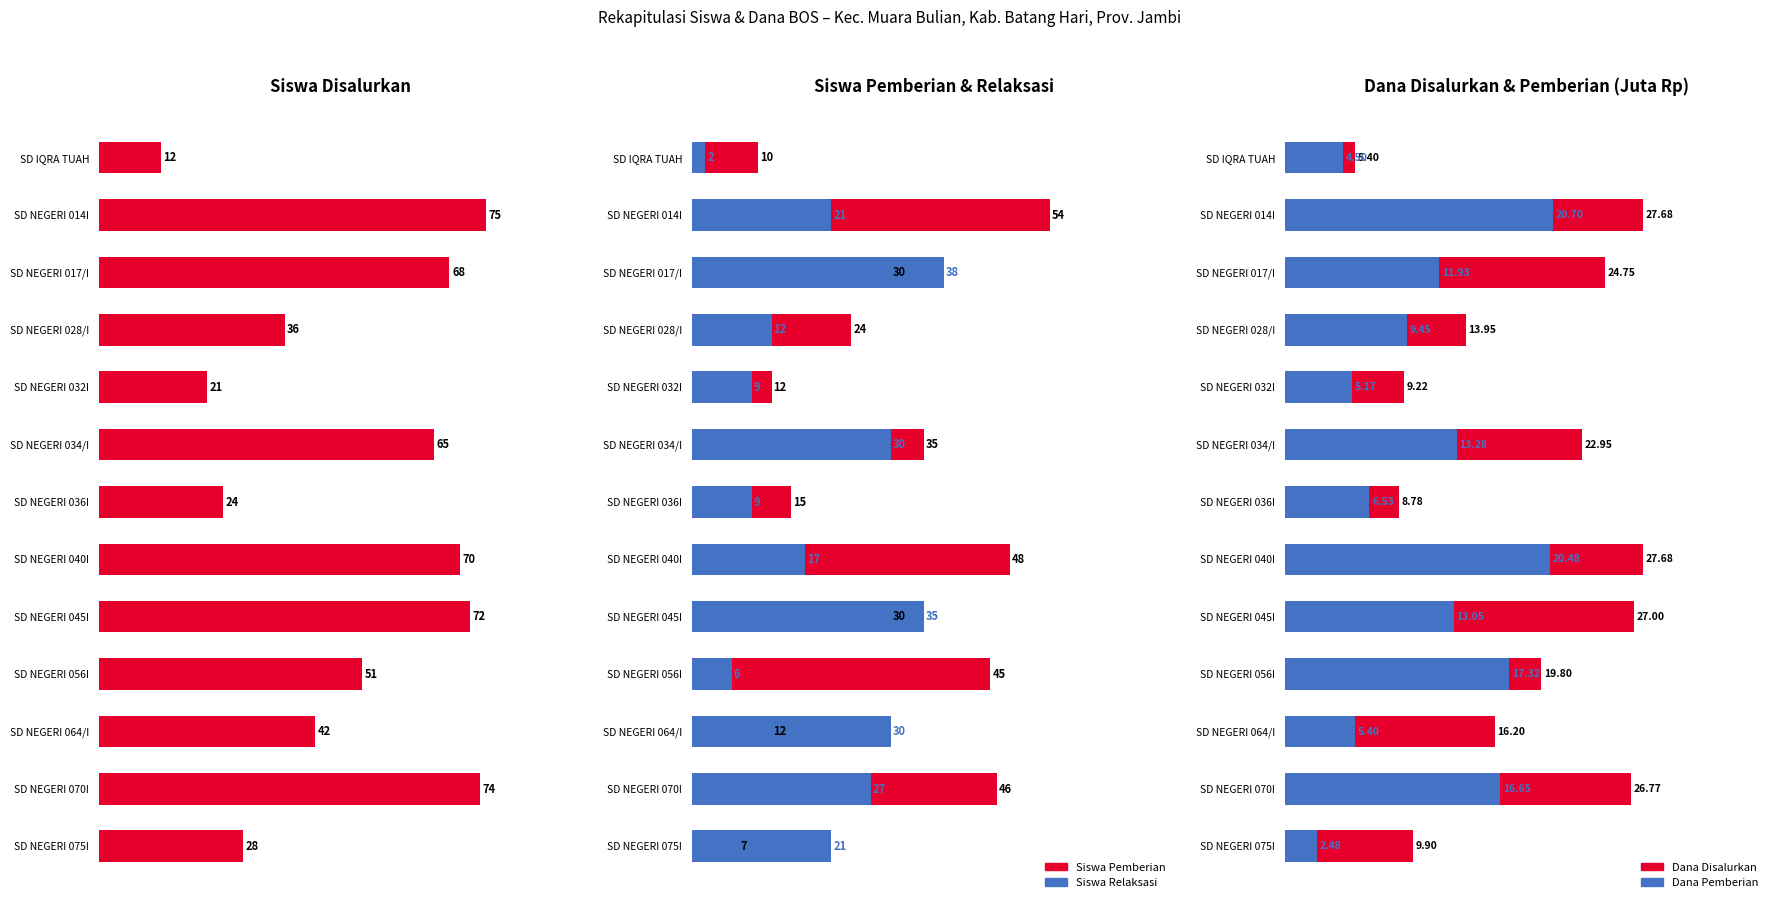

What is the sum of all Dana Disalurkan (Jt) values?

240.1